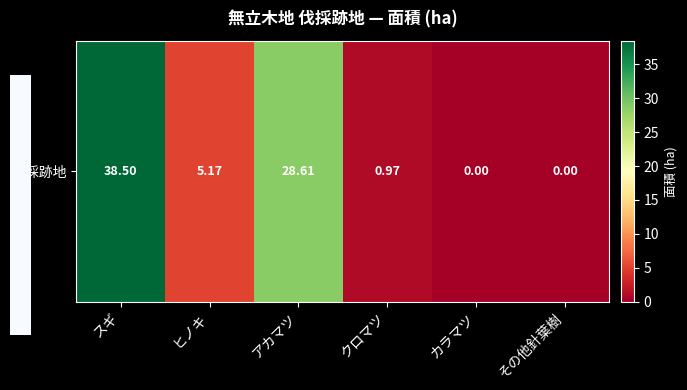

List the labels in order of value, smallest first.

カラマツ, その他針葉樹, クロマツ, ヒノキ, アカマツ, スギ